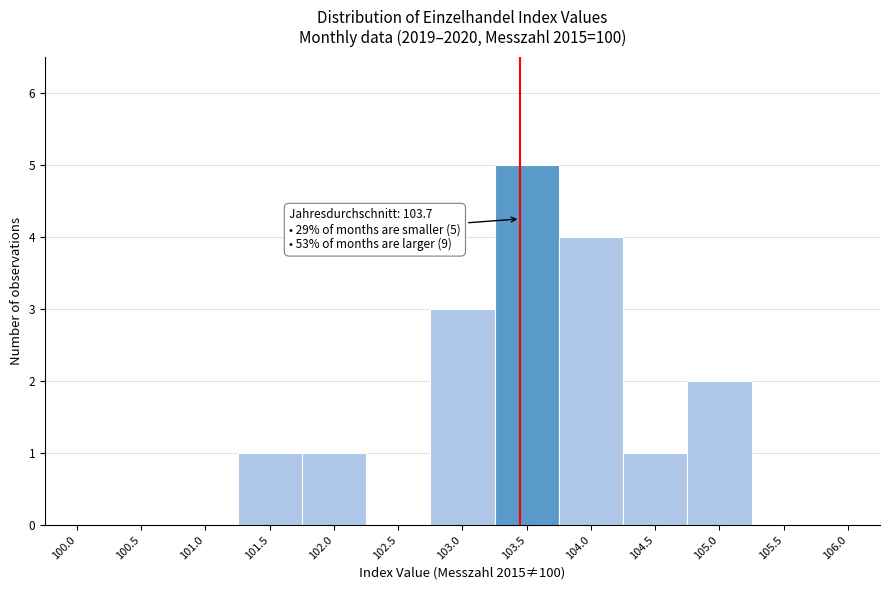

Reading left to right, list all the values displayed in this chart.

100.0=0	100.5=0	101.0=0	101.5=1	102.0=1	102.5=0	103.0=3	103.5=5	104.0=4	104.5=1	105.0=2	105.5=0	106.0=0